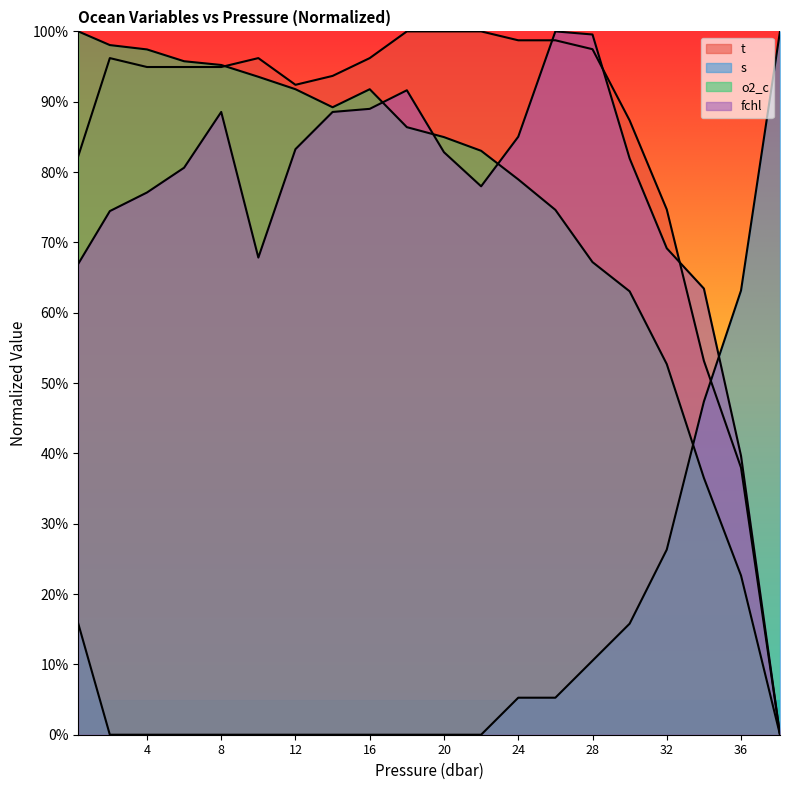

What is the average value of the t series?

84.5